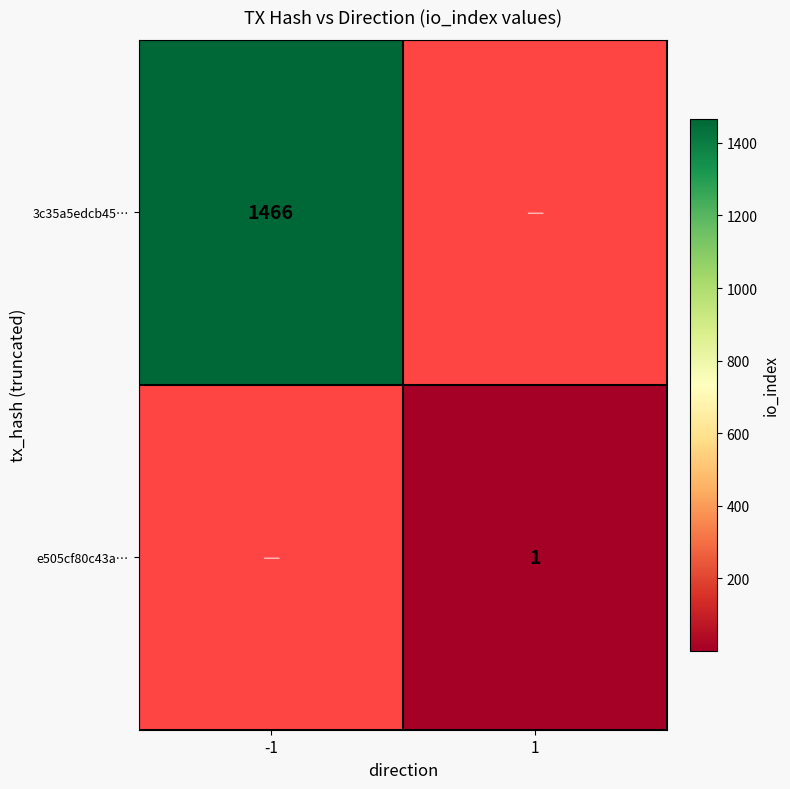

Is it true that e505cf80c43a… equals 1 at 1?

True